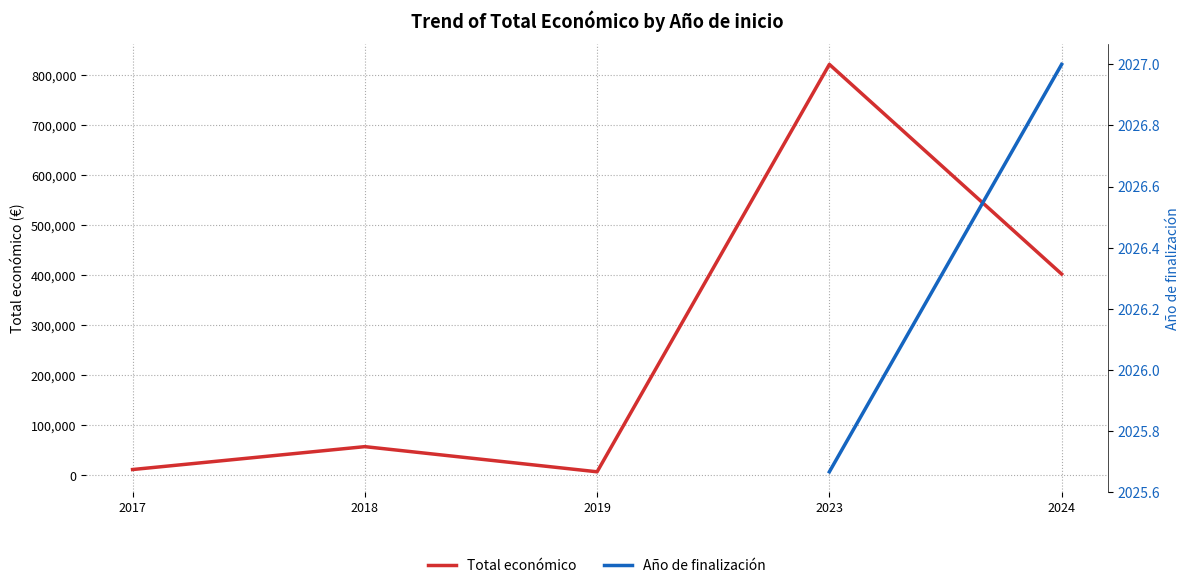

Which has a higher value, 2019 or 2018?

2018